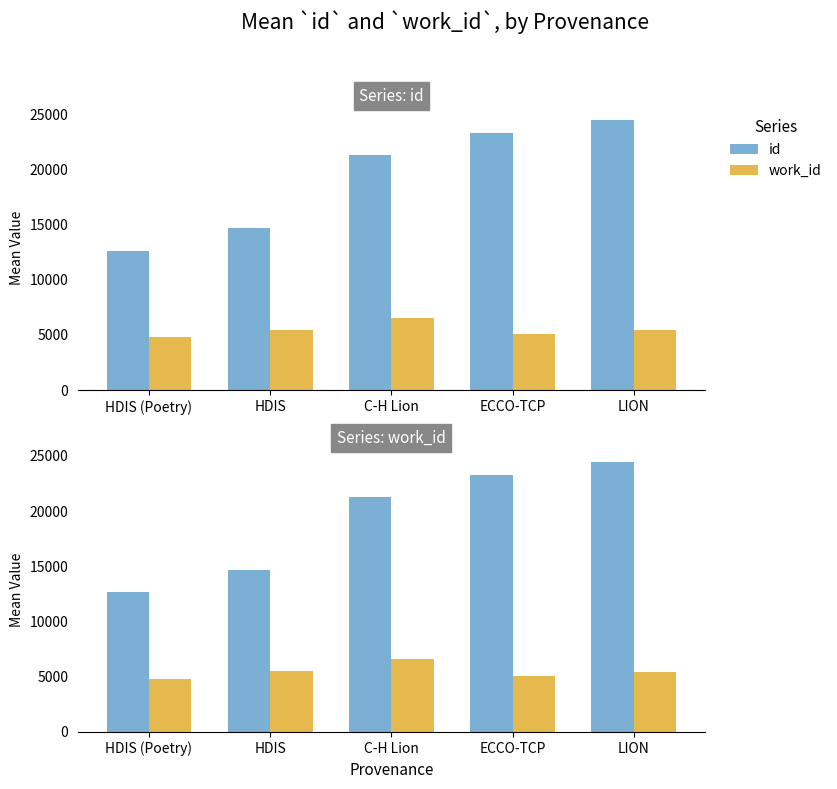

At which category does the chart reach its minimum across all series?

HDIS (Poetry)